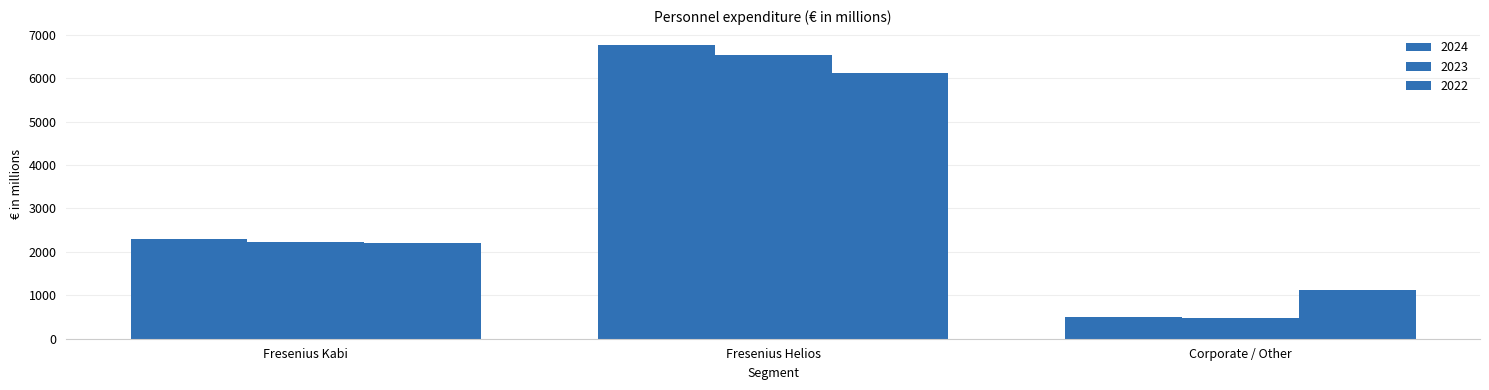

The 2024 series shows 2308 at Fresenius Kabi. True or false?

True